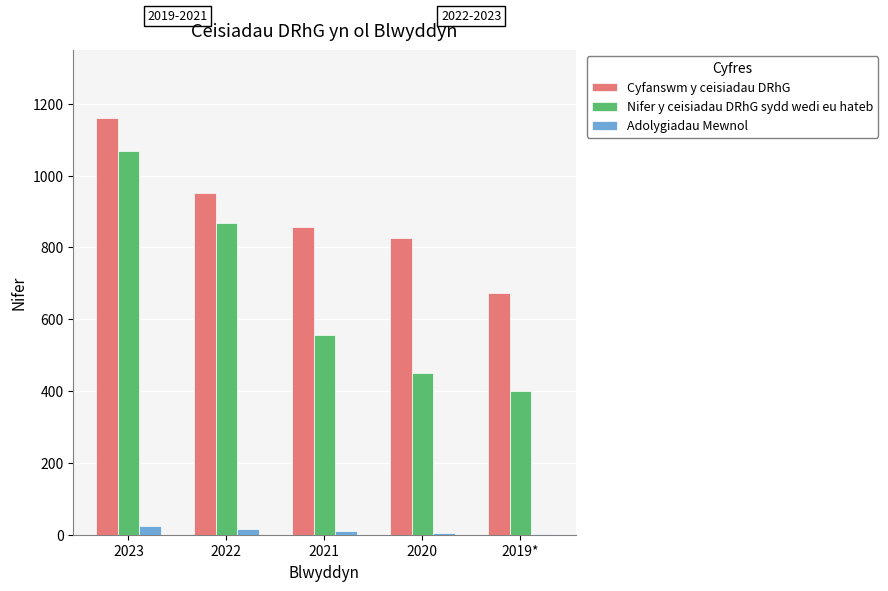

At which category does the chart reach its peak across all series?

2023